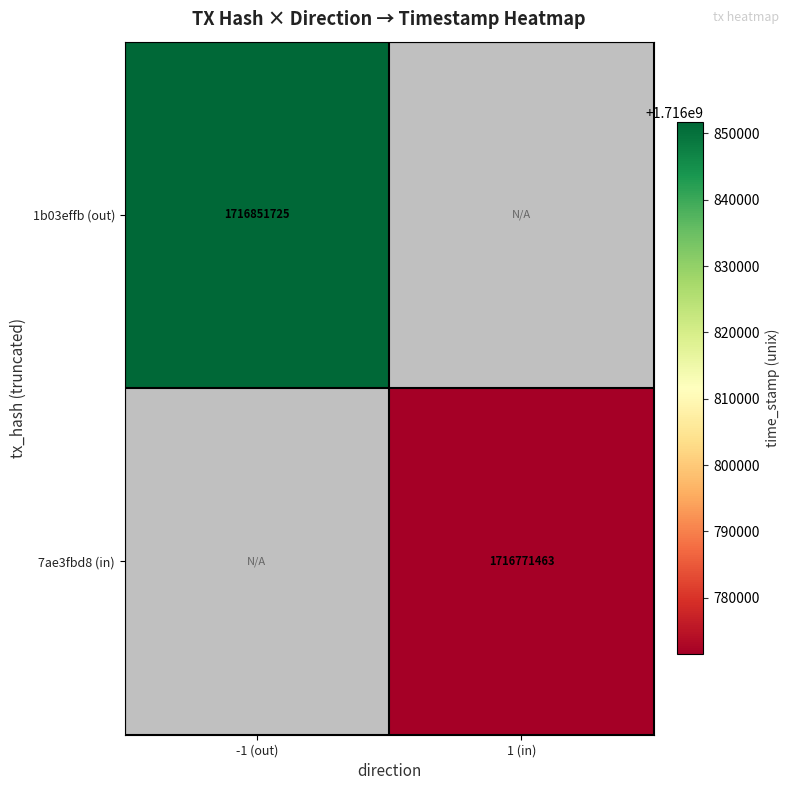

The 1b03effb (out) series shows 2300056341 at -1 (out). True or false?

False